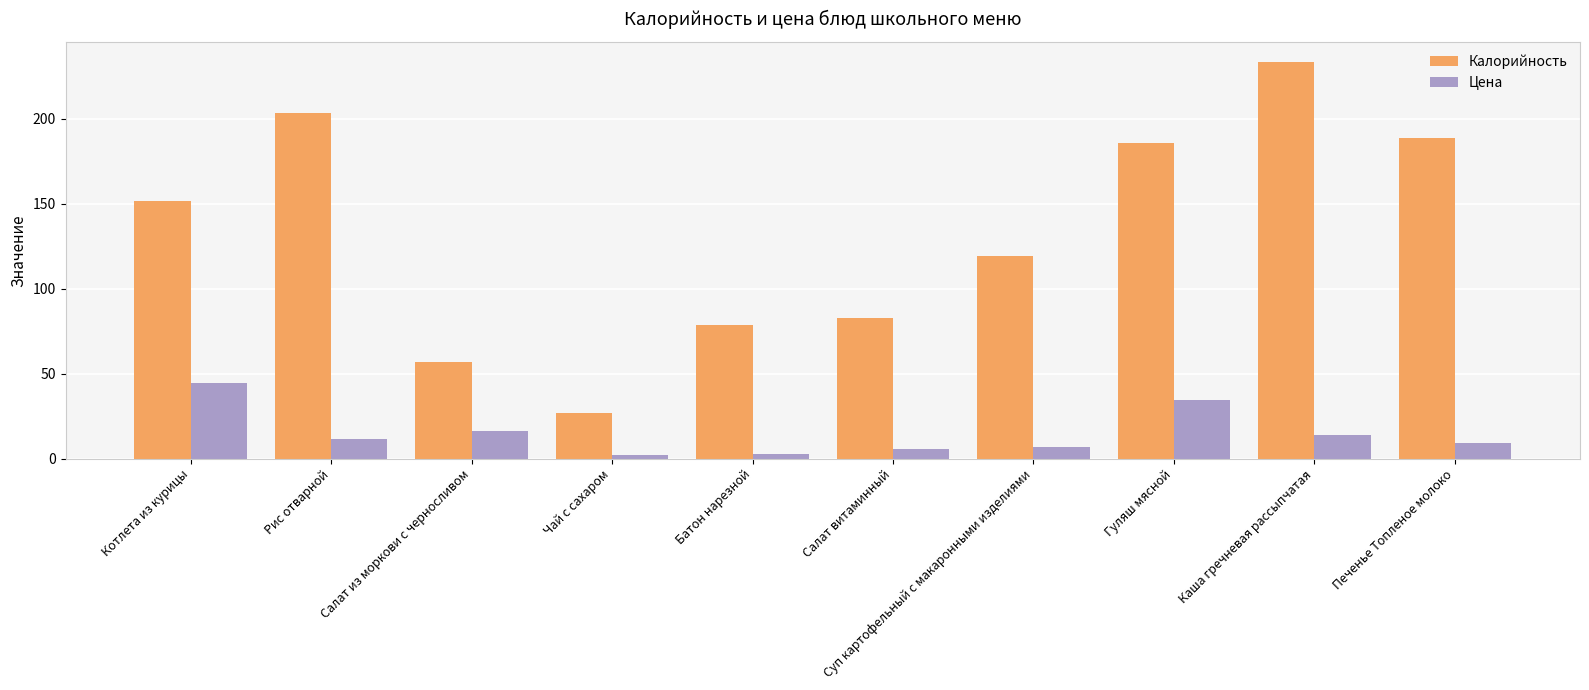

What is the minimum value shown in the chart?

2.3